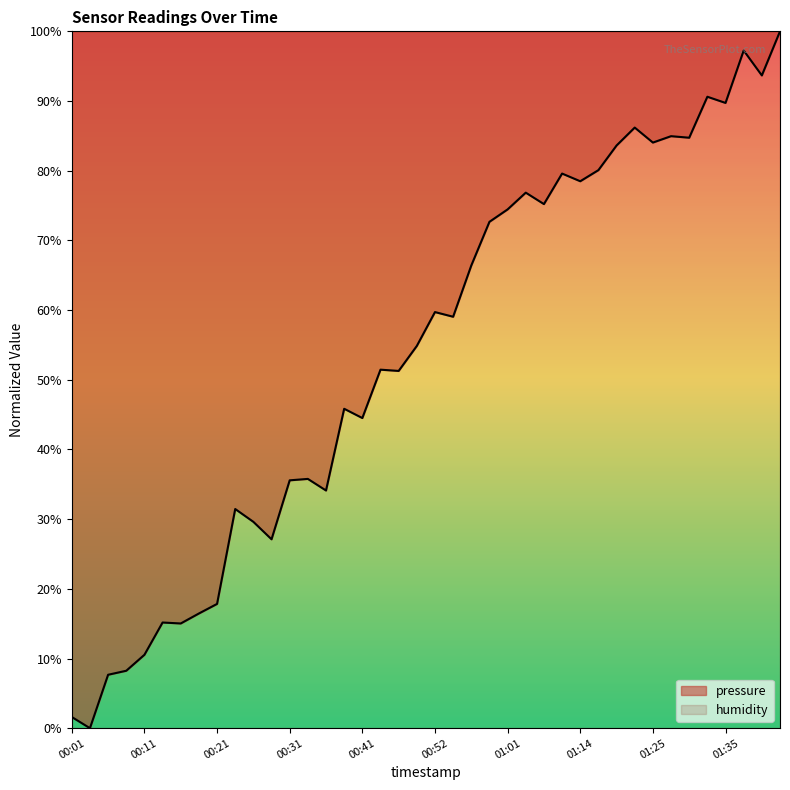

What is the maximum value shown in the chart?

100.0